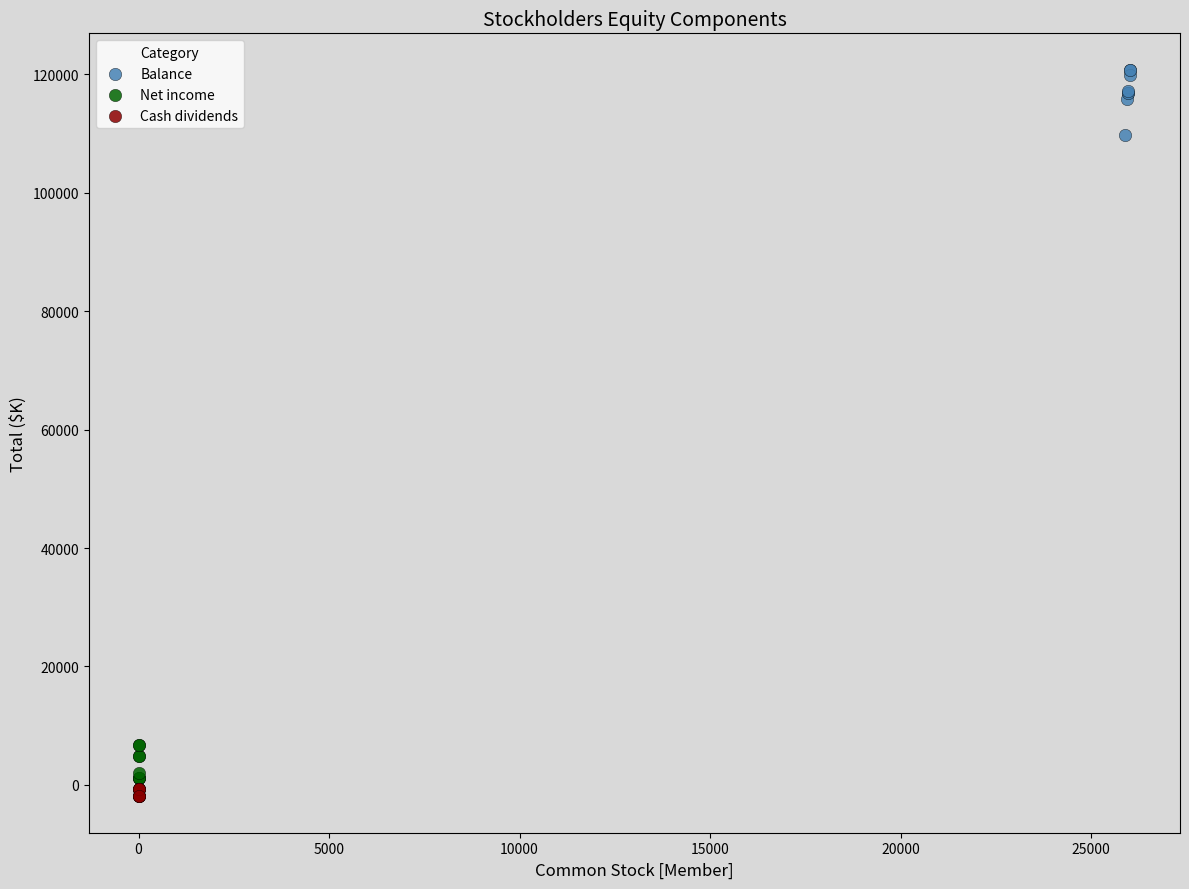

Which series reaches the maximum Y coordinate?

Balance